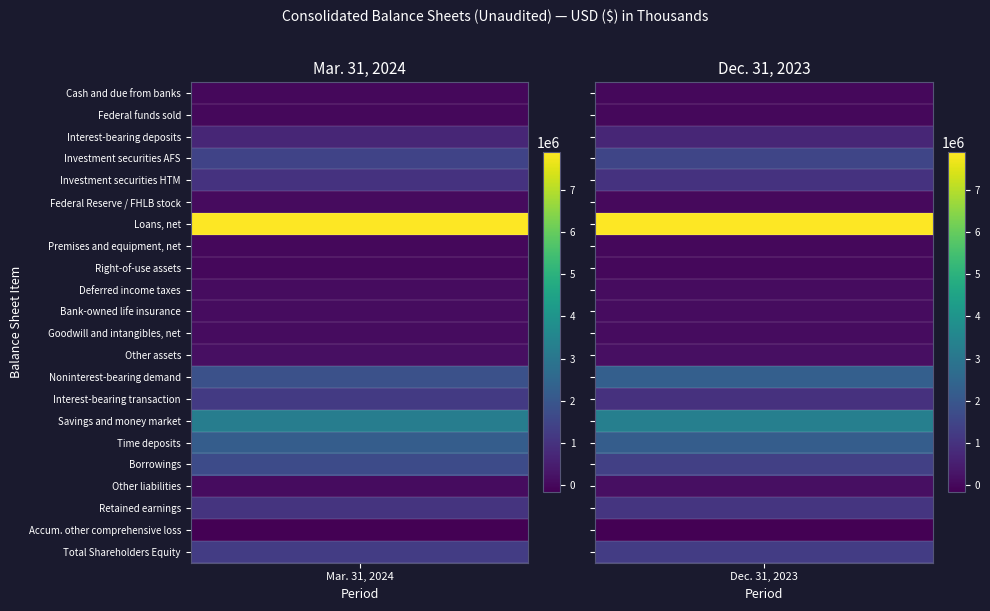

What value does the Goodwill and intangibles, net series have at 0?

104611